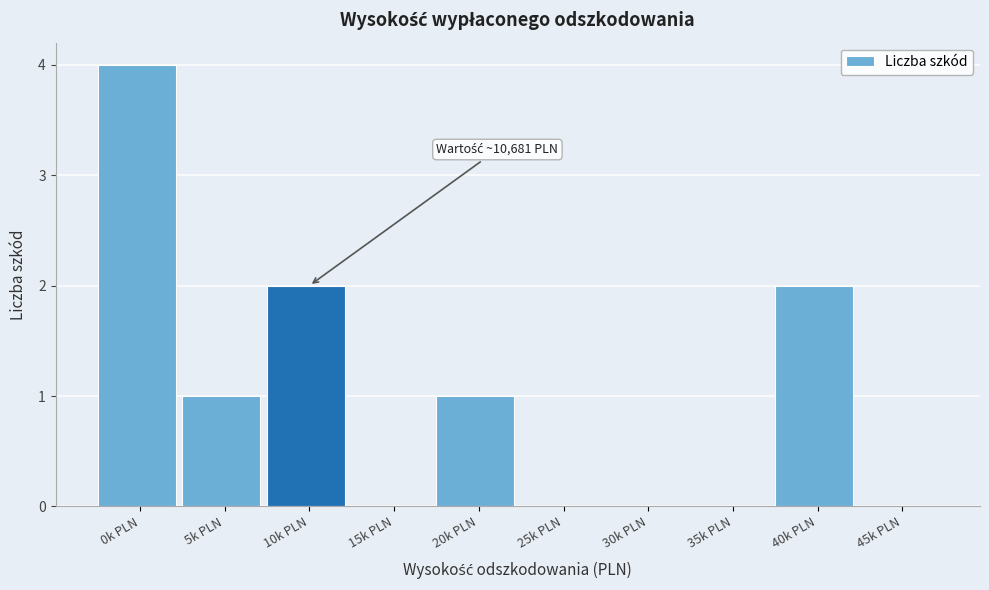

Reading right to left, what are all the values shown in this chart?

45k PLN=0	40k PLN=2	35k PLN=0	30k PLN=0	25k PLN=0	20k PLN=1	15k PLN=0	10k PLN=2	5k PLN=1	0k PLN=4